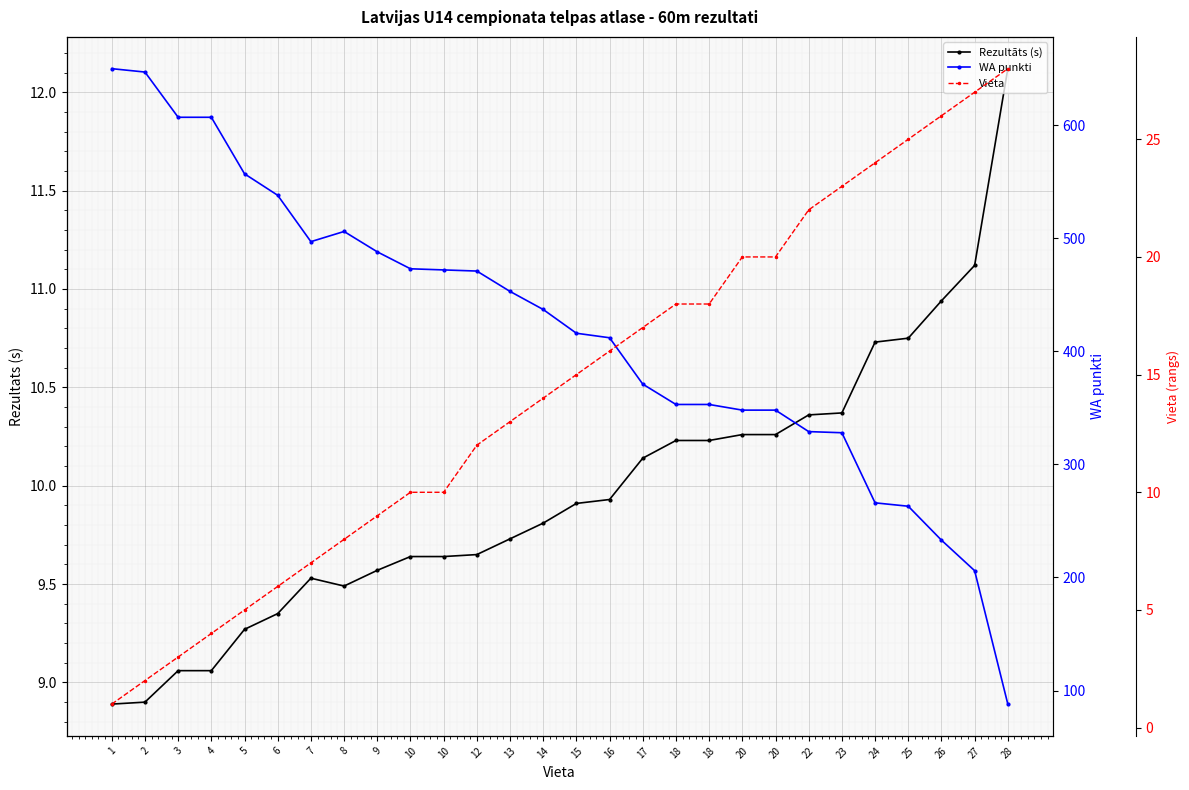

At how many categories does at least one series exceed 564?

4